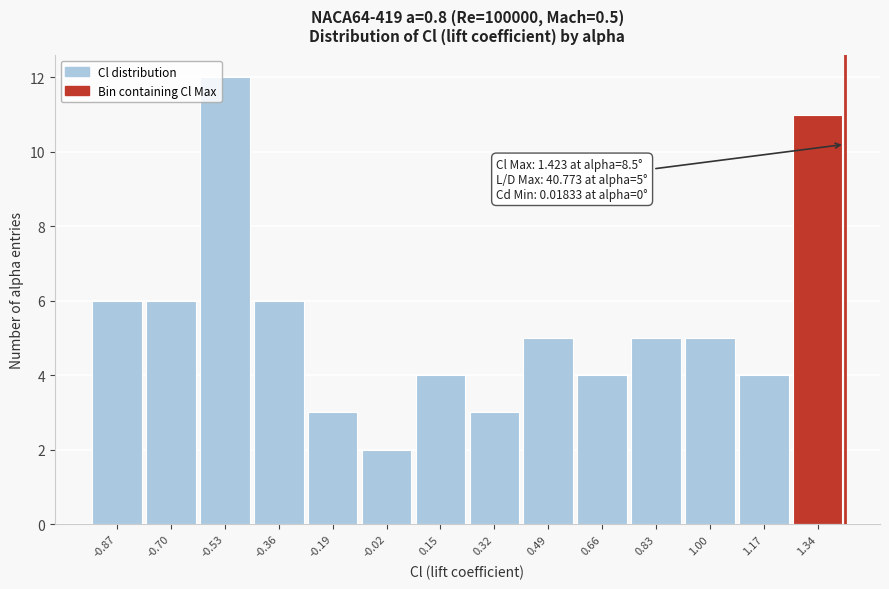

Over which range of the x-axis is the bar tallest?

-0.62 to -0.44